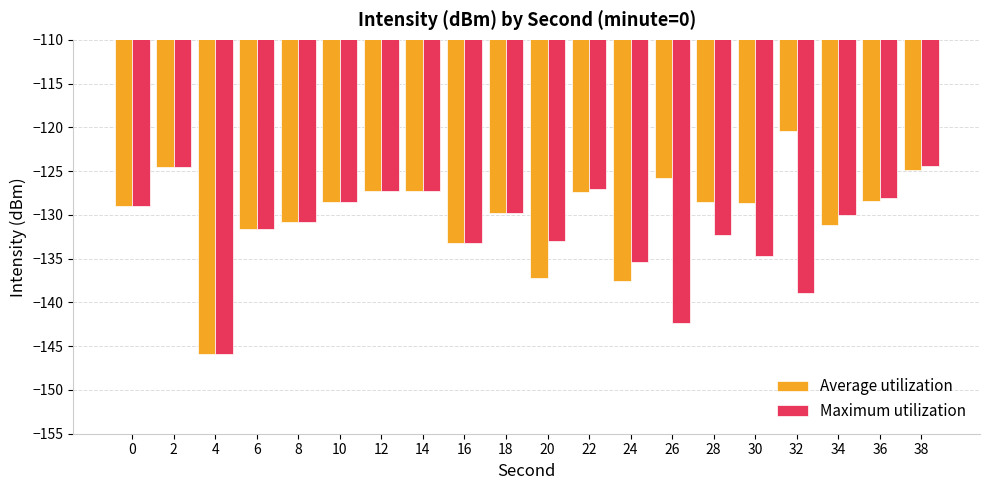

Which series has the largest range (max minus min)?

Average utilization